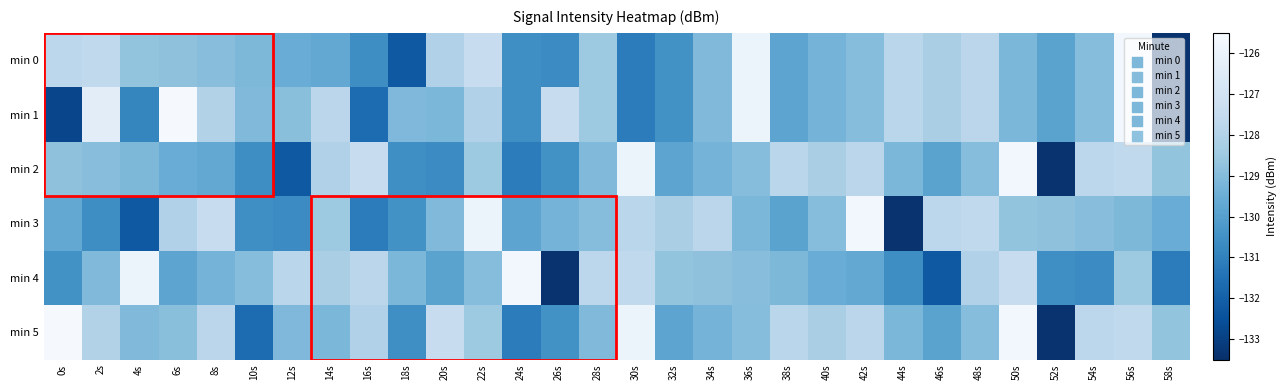

Which series has the widest spread of values?

min 1